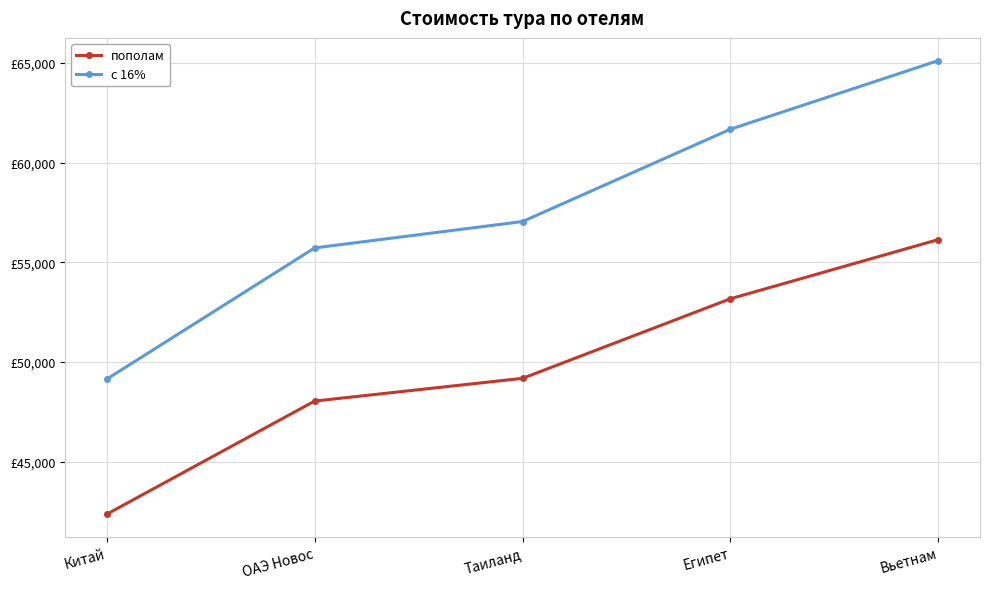

What are all the series names shown in the legend?

пополам, с 16%